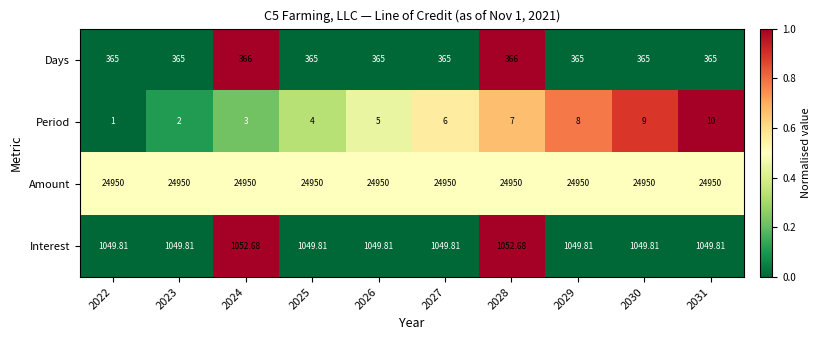

Which series changed the most between 2023 and 2031?

Period